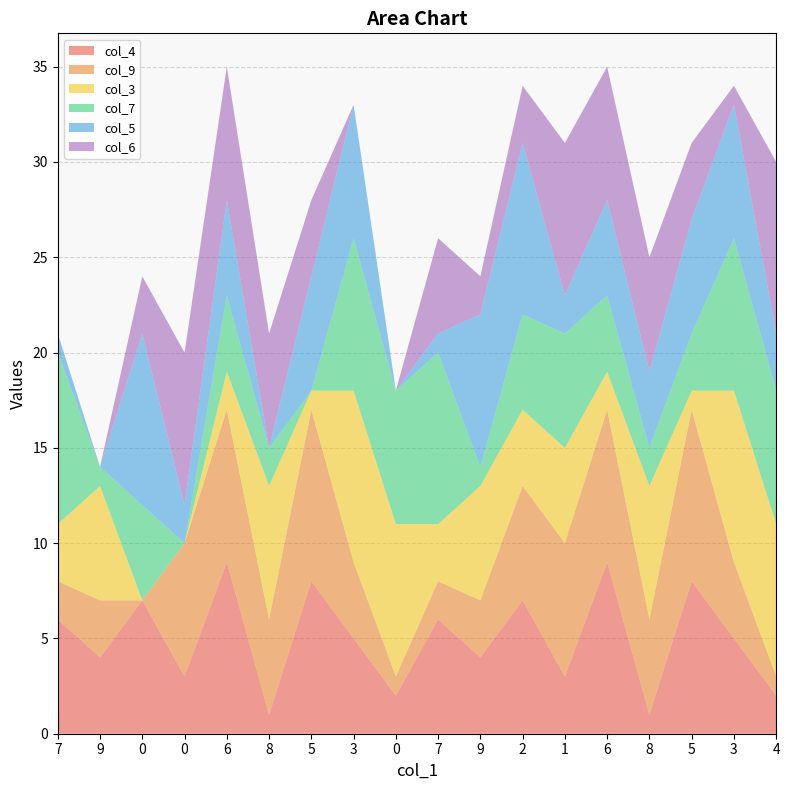

Reading right to left, transcribe all the data shown in this chart.

col_4: 4=2	3=5	5=8	8=1	6=9	1=3	2=7	9=4	7=6	0=2	3=5	5=8	8=1	6=9	0=3	0=7	9=4	7=6
col_9: 4=1	3=4	5=9	8=5	6=8	1=7	2=6	9=3	7=2	0=1	3=4	5=9	8=5	6=8	0=7	0=0	9=3	7=2
col_3: 4=8	3=9	5=1	8=7	6=2	1=5	2=4	9=6	7=3	0=8	3=9	5=1	8=7	6=2	0=0	0=0	9=6	7=3
col_7: 4=7	3=8	5=3	8=2	6=4	1=6	2=5	9=1	7=9	0=7	3=8	5=0	8=2	6=4	0=0	0=5	9=1	7=9
col_5: 4=3	3=7	5=6	8=4	6=5	1=2	2=9	9=8	7=1	0=0	3=7	5=6	8=0	6=5	0=2	0=9	9=0	7=1
col_6: 4=9	3=1	5=4	8=6	6=7	1=8	2=3	9=2	7=5	0=0	3=0	5=4	8=6	6=7	0=8	0=3	9=0	7=0